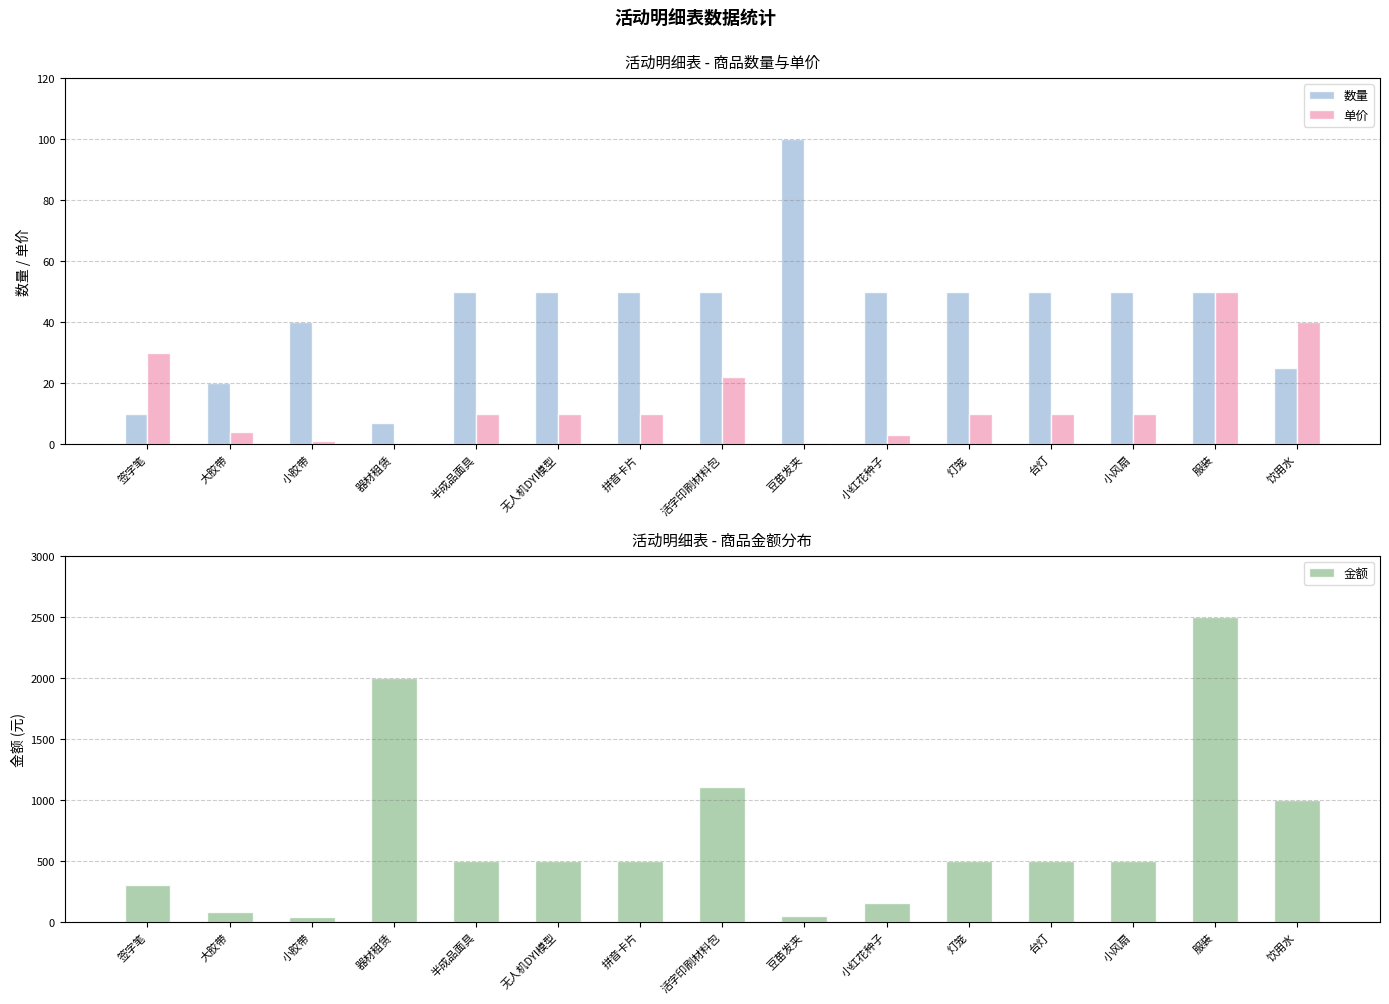

What are all the series names shown in the legend?

数量, 单价, 金额